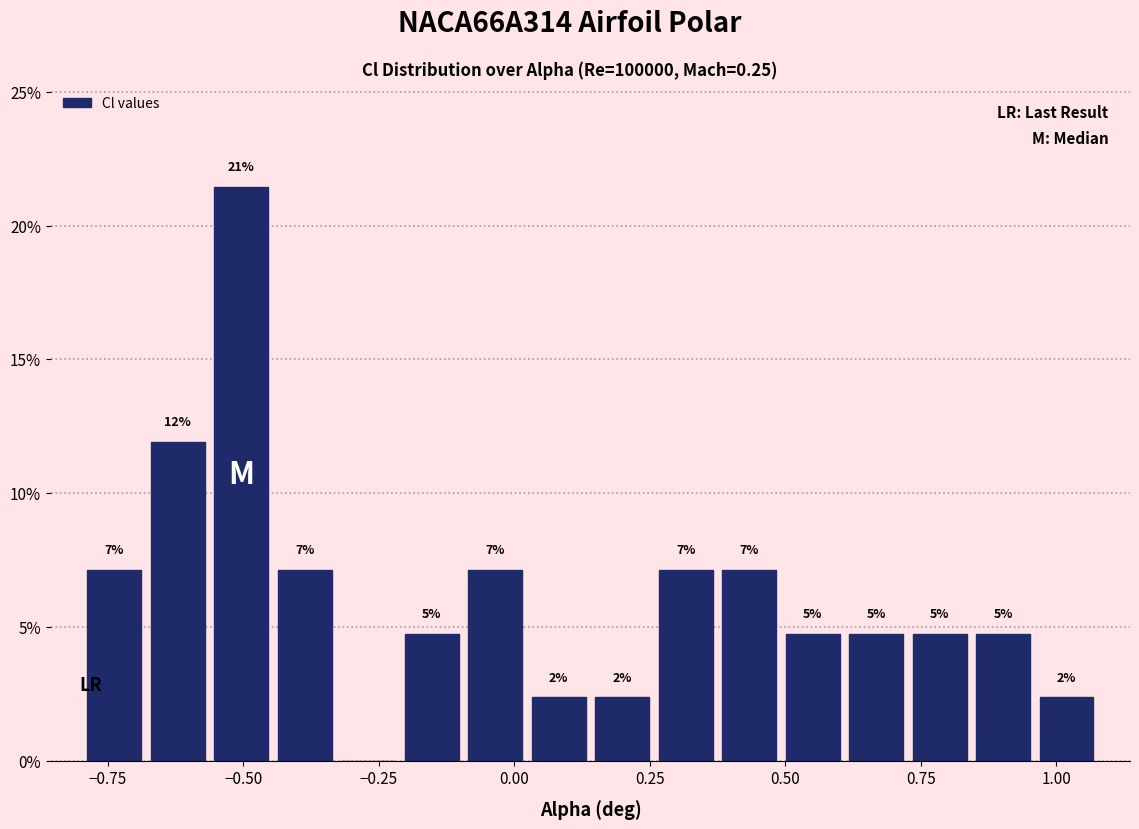

Read against the x-axis, roughly where is the centre of the tallest bar?

-0.50